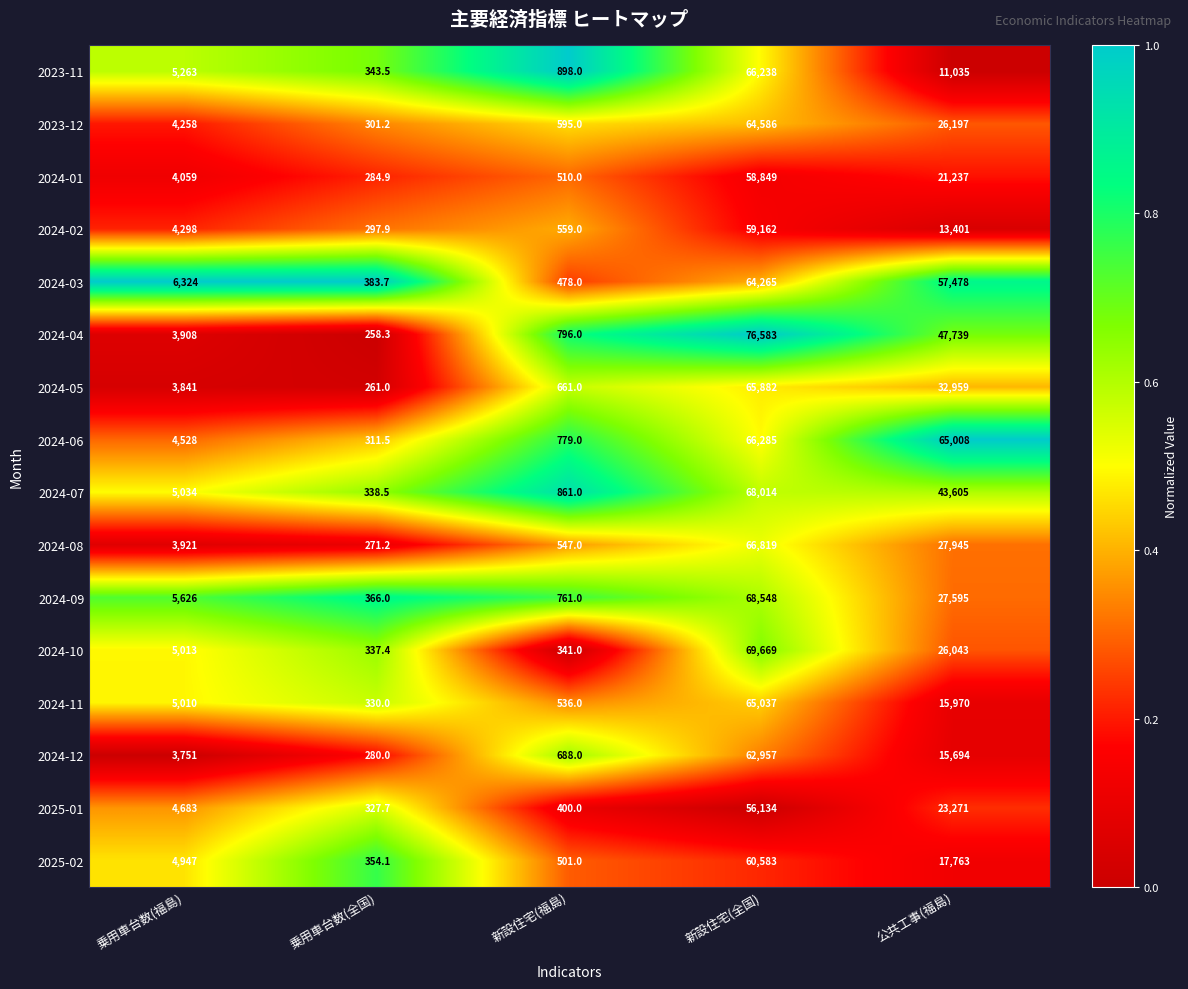

What is the maximum value shown in the chart?

76583.0